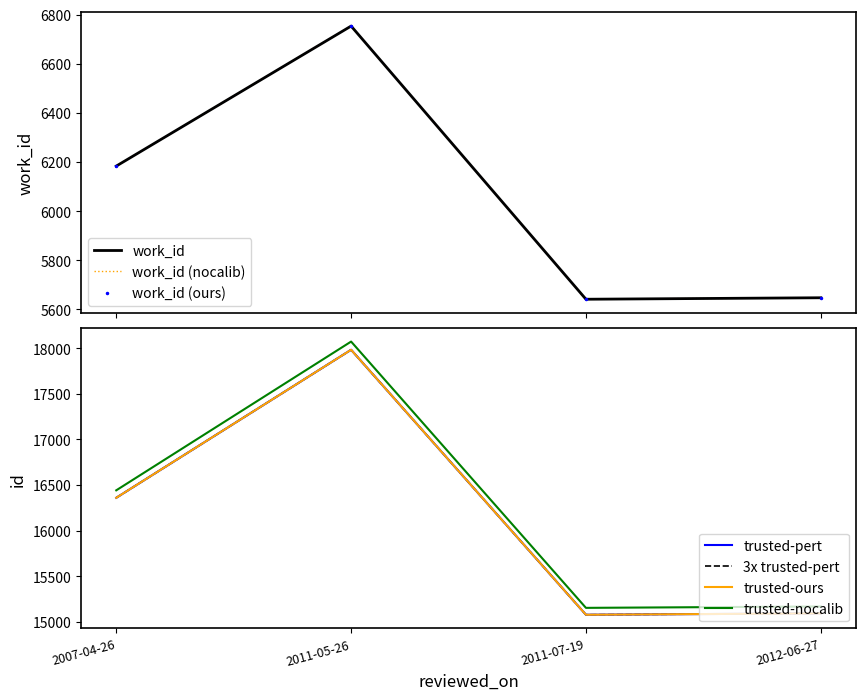

Which series has the largest range (max minus min)?

id